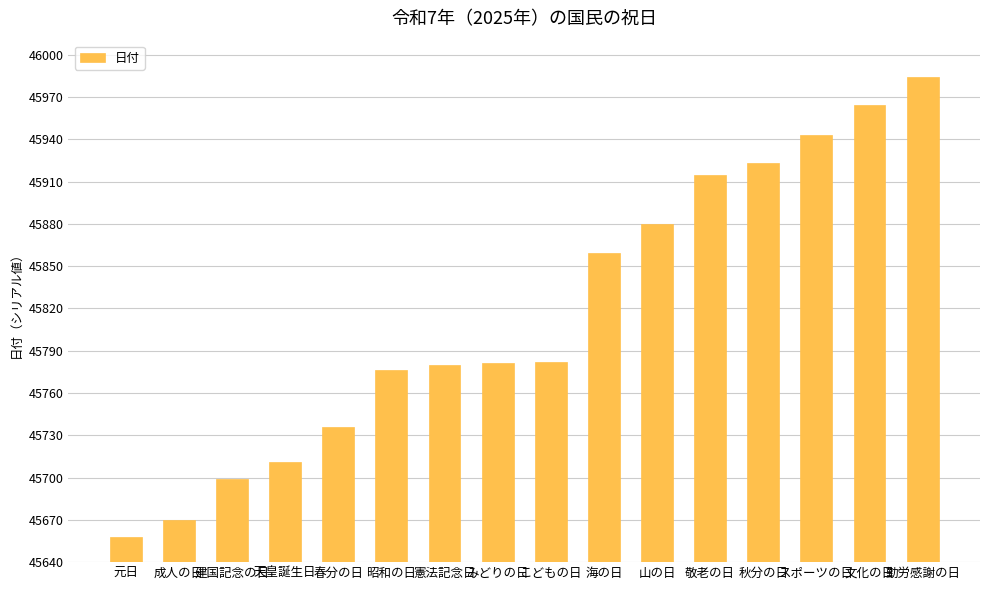

The chart shows a value of 27141 at 憲法記念日. True or false?

False